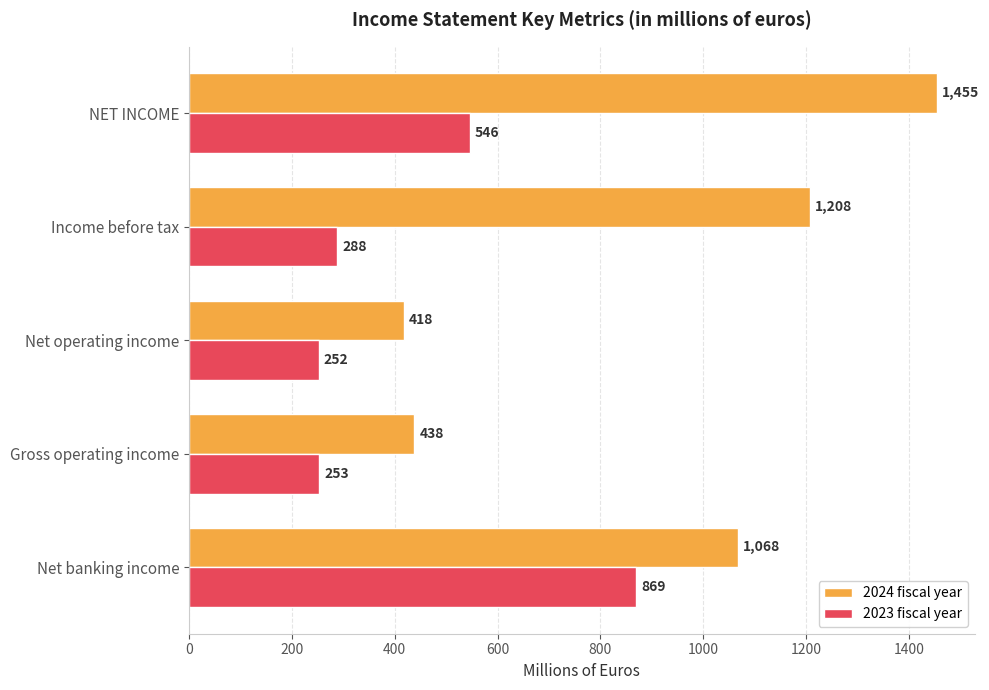

How many data points in 2023 fiscal year are less than 288?

2